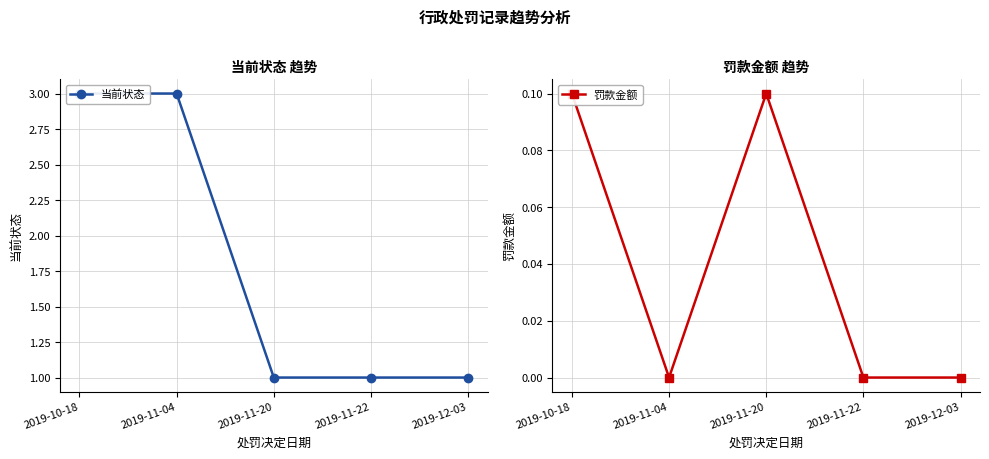

What is the label of the 4th point from the right?

2019-11-04